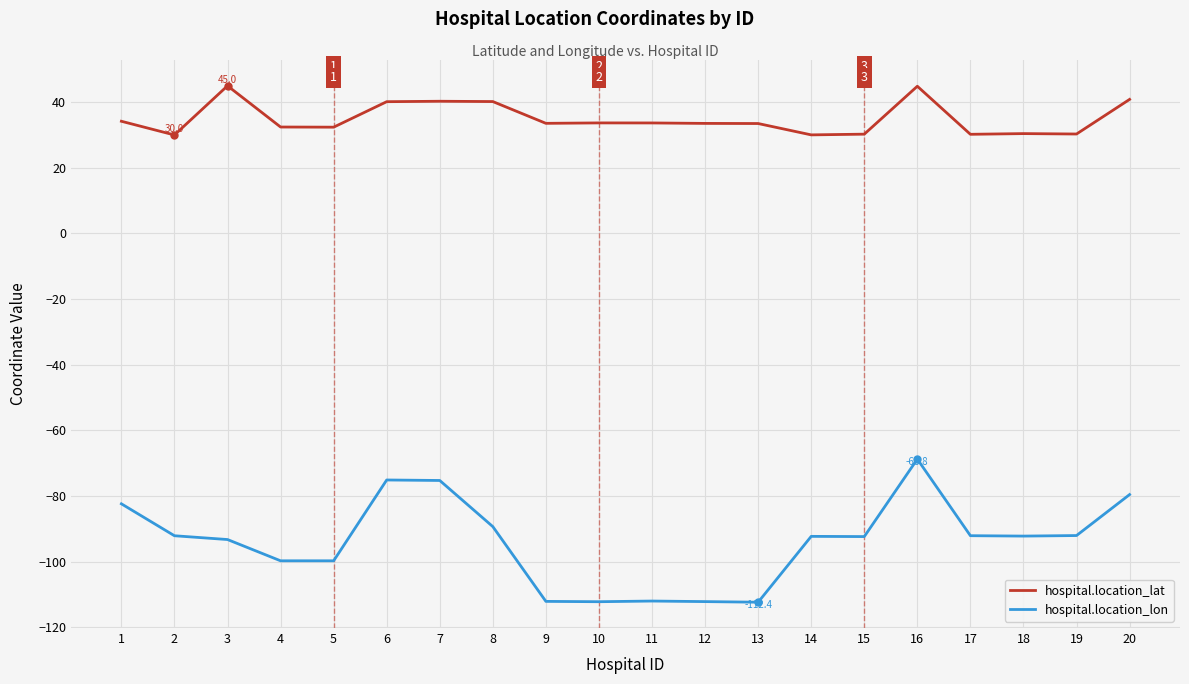

True or false: hospital.location_lat and hospital.location_lon cross at least once.

False